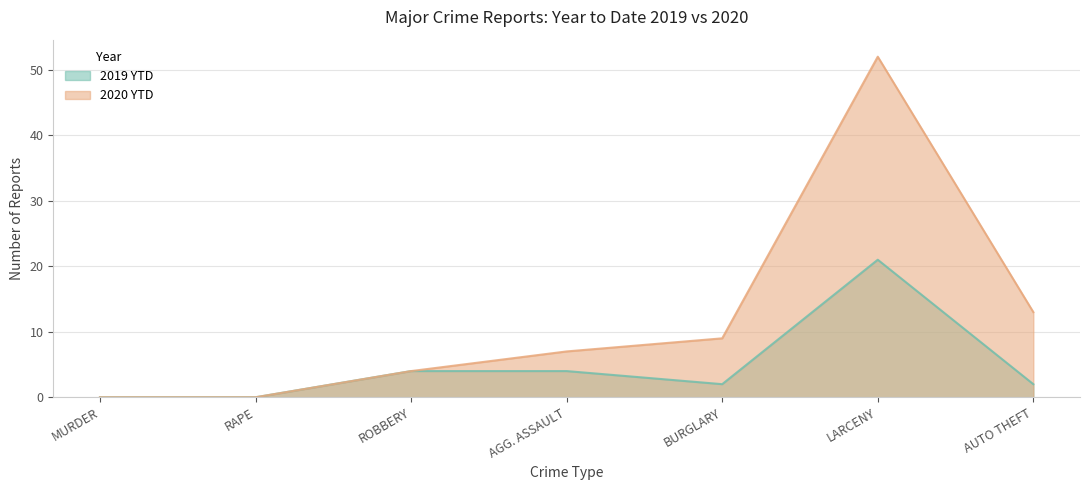

What is the label of the 1st point from the right?

AUTO THEFT